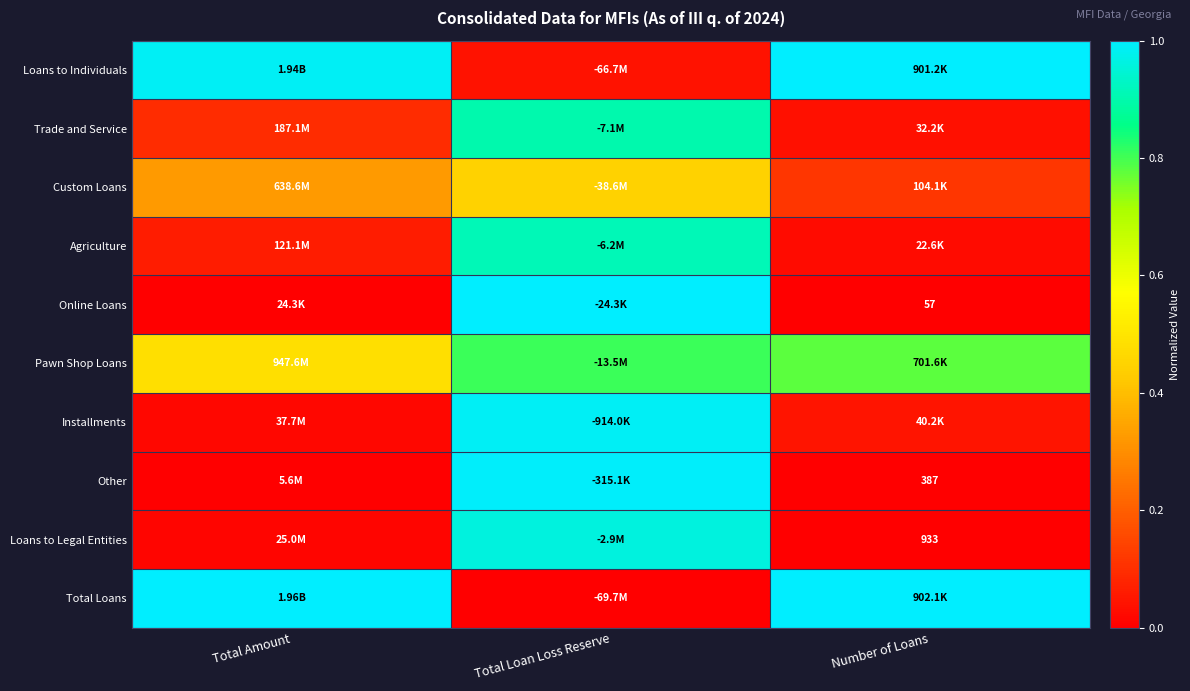

Count the number of data series in this chart.

10